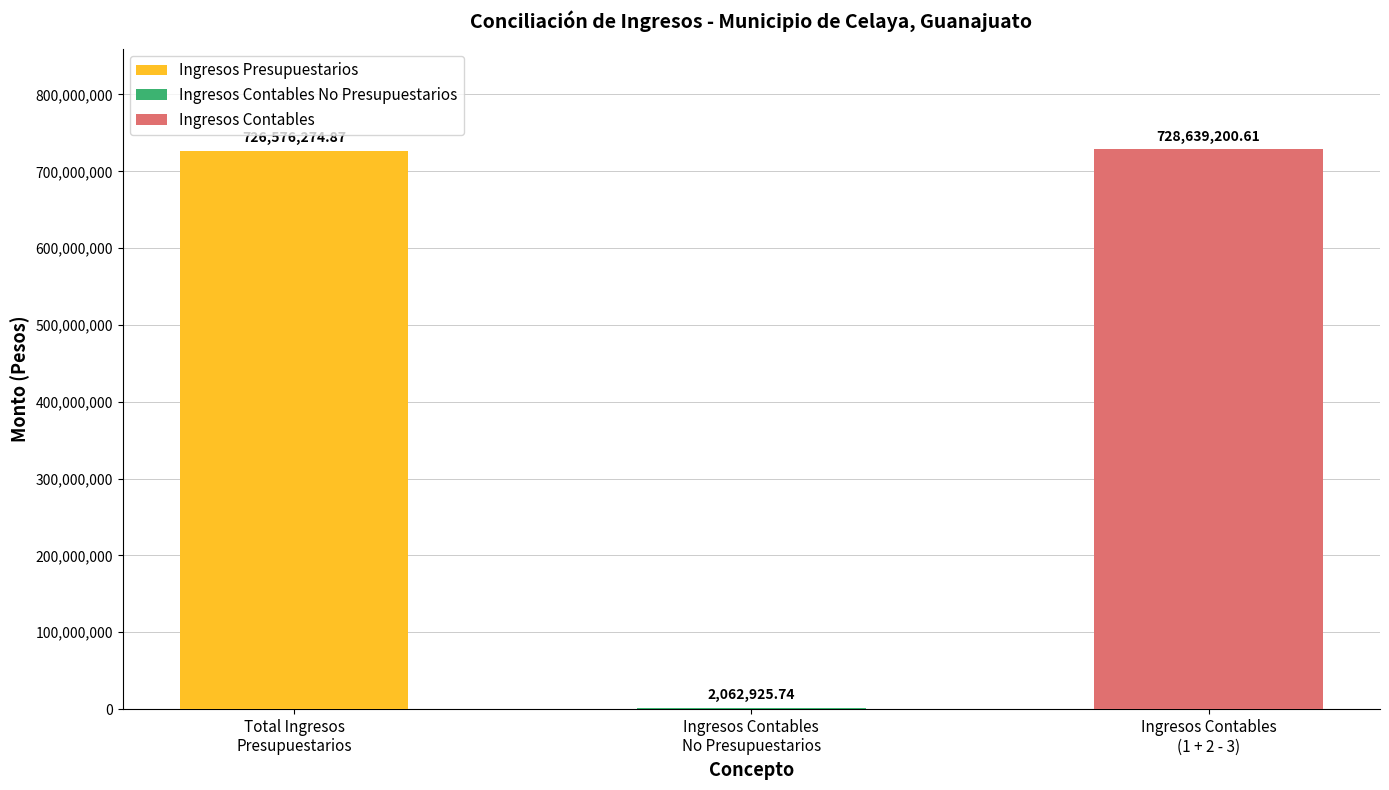

Reading left to right, extract all data points from this chart.

Ingresos Presupuestarios: Total Ingresos
Presupuestarios=726576274.9	Ingresos Contables
No Presupuestarios=0.0	Ingresos Contables
(1 + 2 - 3)=0.0
Ingresos Contables No Presupuestarios: Total Ingresos
Presupuestarios=0.0	Ingresos Contables
No Presupuestarios=2062925.7	Ingresos Contables
(1 + 2 - 3)=0.0
Ingresos Contables: Total Ingresos
Presupuestarios=0.0	Ingresos Contables
No Presupuestarios=0.0	Ingresos Contables
(1 + 2 - 3)=728639200.6